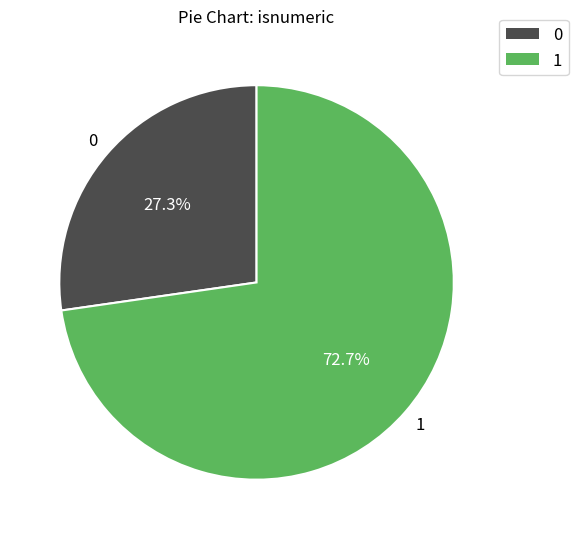

The 0 slice represents 27% of the pie. True or false?

True